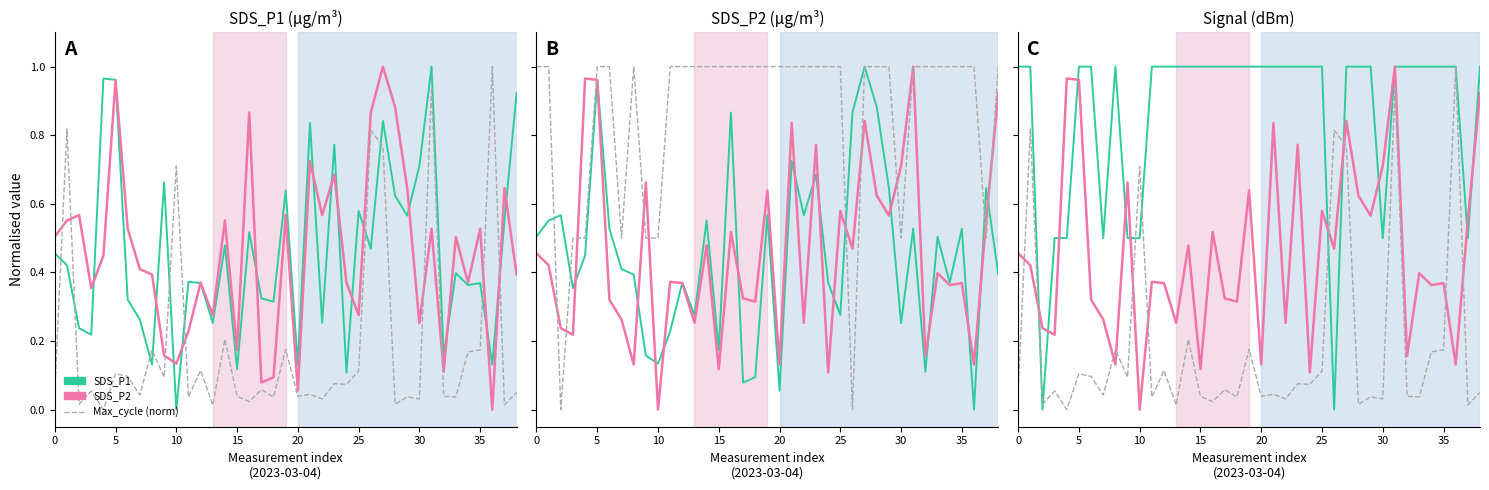

What are all the series names shown in the legend?

SDS_P1, SDS_P2, Max_cycle (norm)